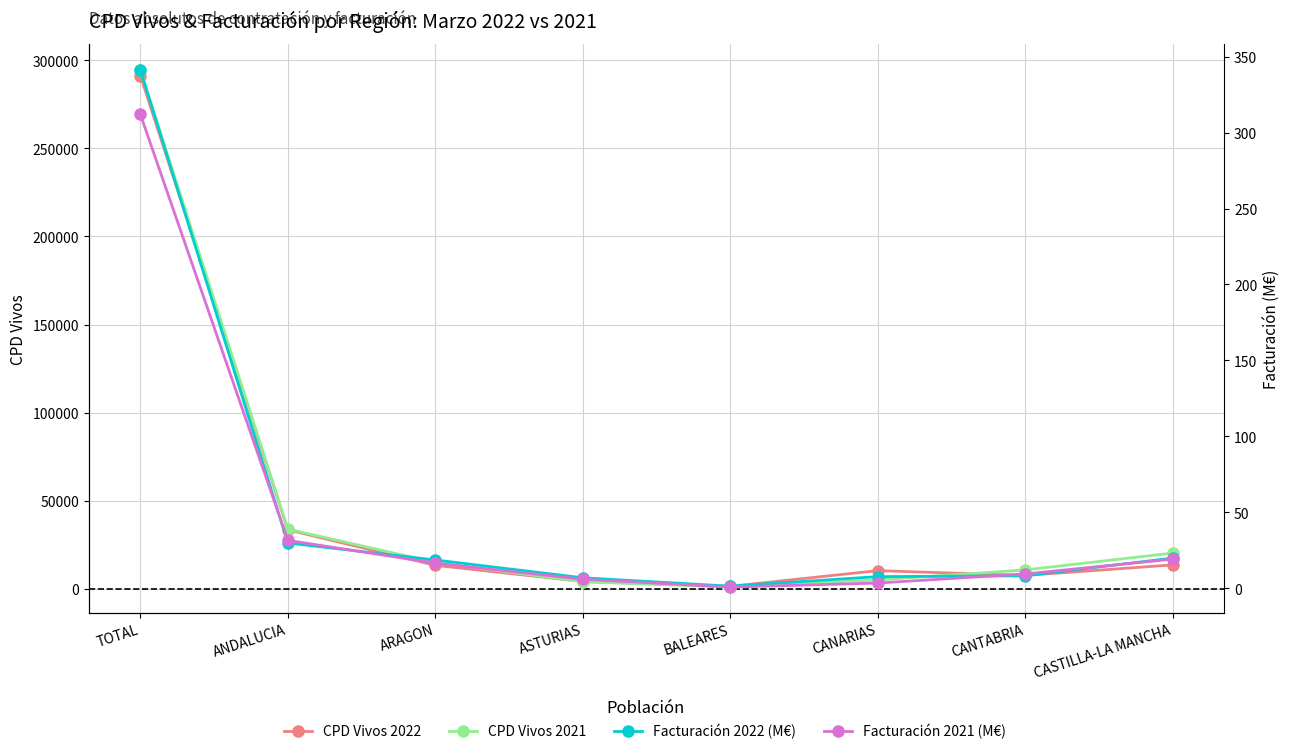

Reading left to right, extract all data points from this chart.

CPD Vivos 2022: 291286.0	33534.0	13368.0	4195.0	1445.0	10367.0	7641.0	13608.0
CPD Vivos 2021: 294450.0	33909.0	15029.0	4037.0	1016.0	5096.0	10751.0	20330.0
Facturación 2022 (M€): 341.3	29.7	18.5	6.8	1.3	7.5	8.1	19.7
Facturación 2021 (M€): 312.0	31.4	16.4	5.8	0.6	3.3	9.3	19.1